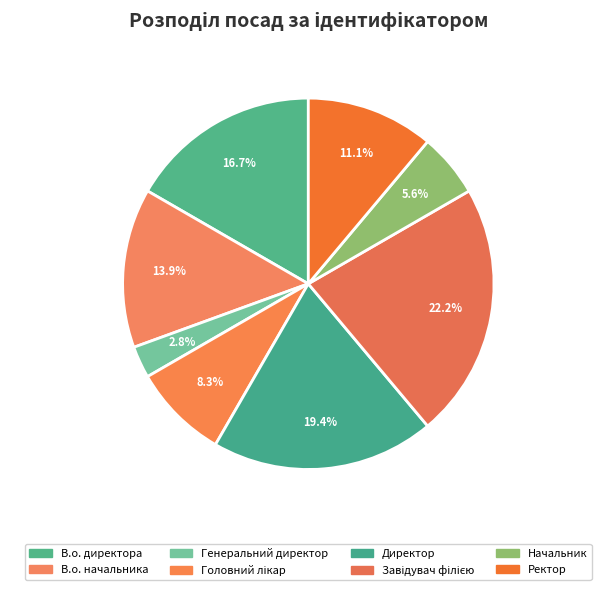

What is the largest slice in the pie chart?

Завідувач філією